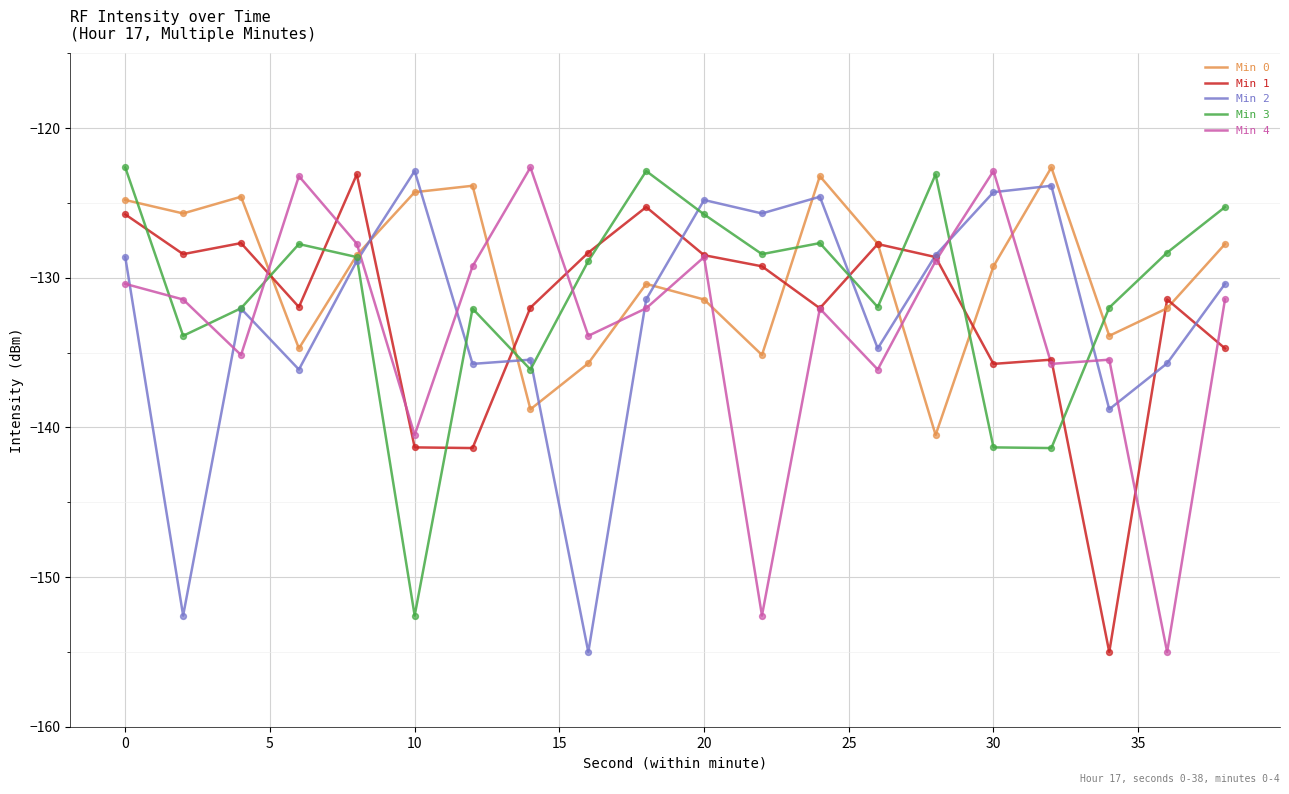

Which series has the largest total across all categories?

Min 0